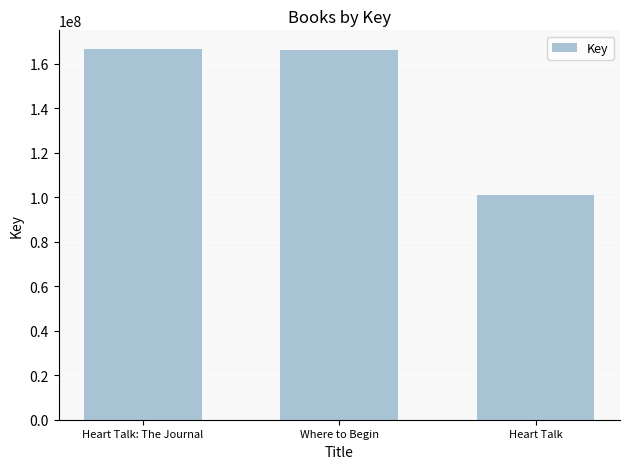

What is the difference between the maximum and minimum values?

65786090